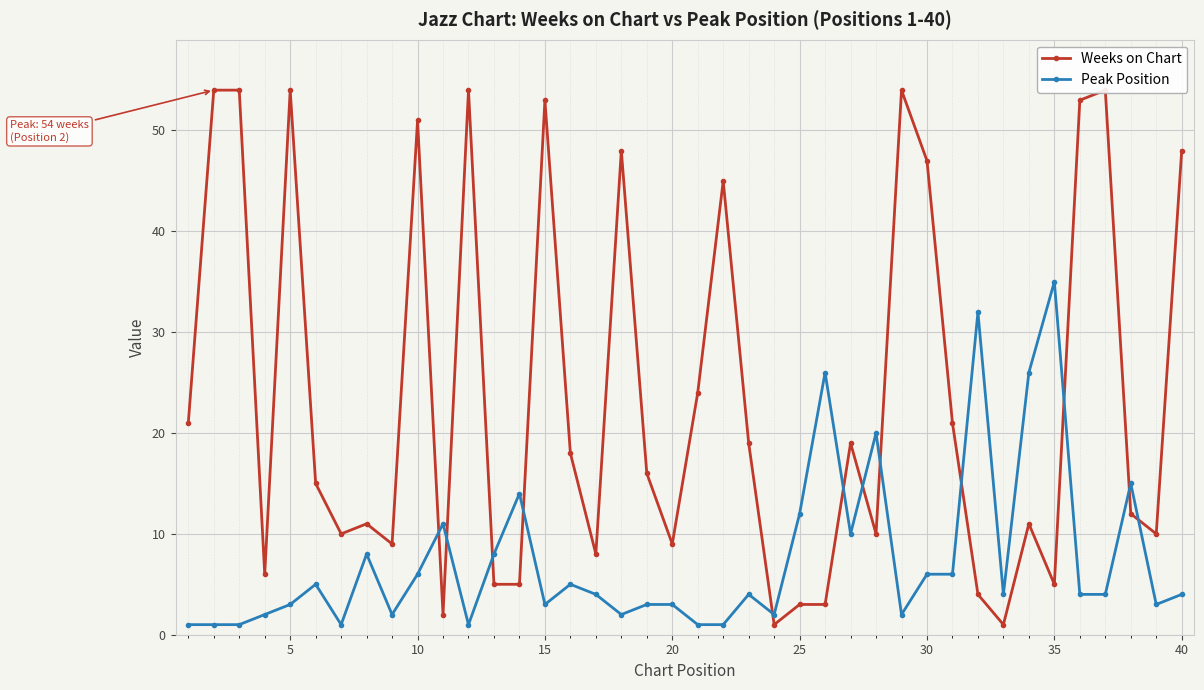

Which category has the highest value in the Peak Position series?

35